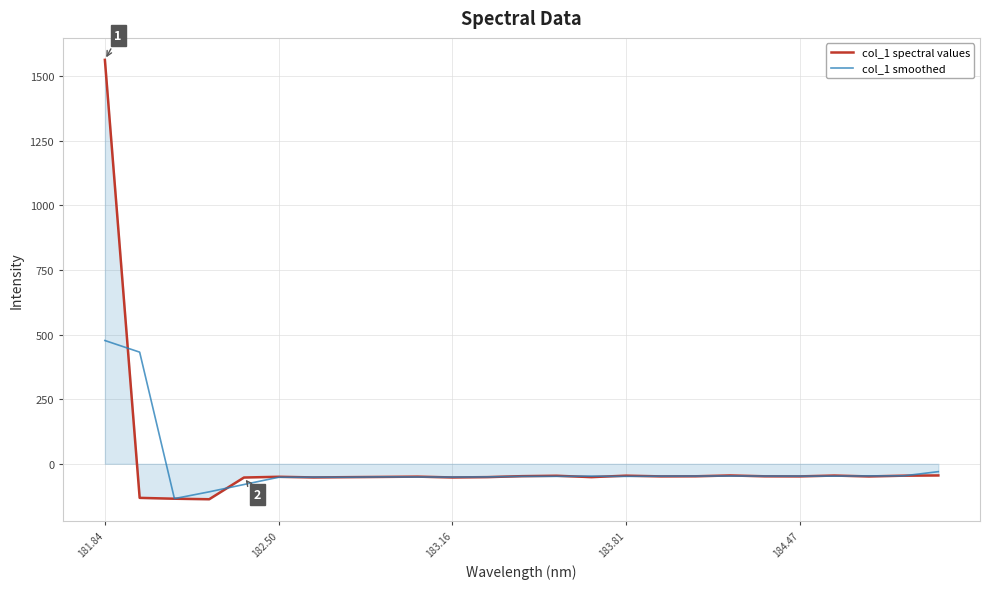

What is the smallest value displayed?

-137.0